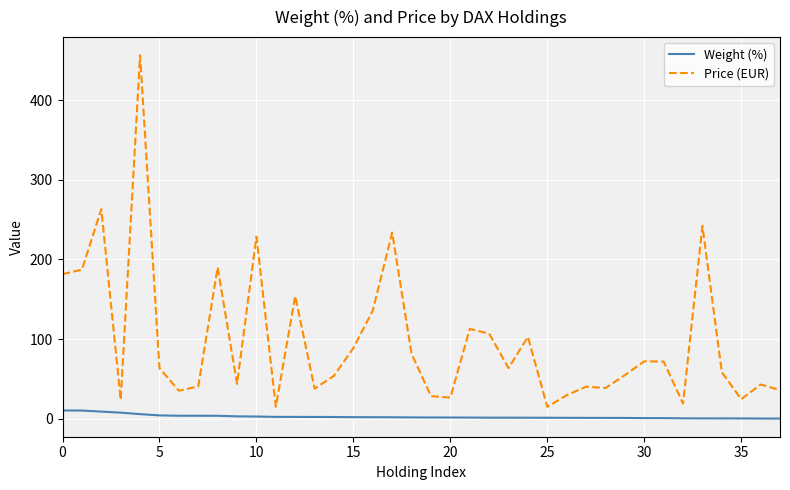

What is the difference between the maximum and minimum values in the Price (EUR) series?

441.5